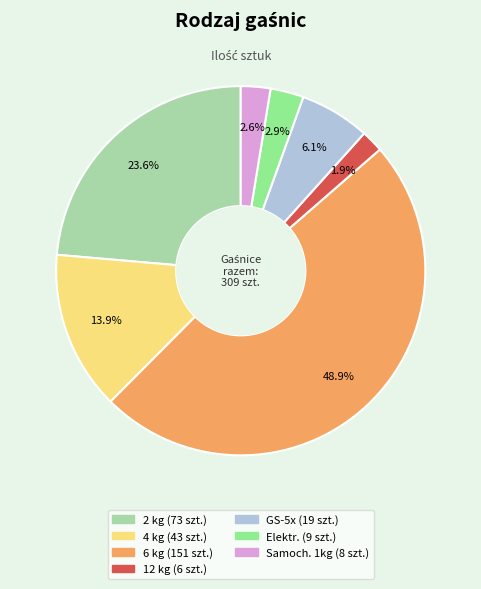

Does any single category account for the majority?

No